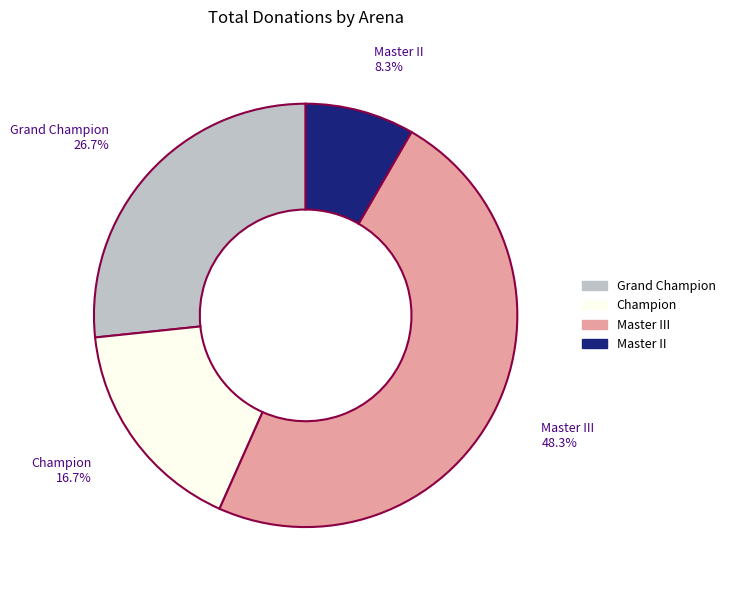

What is the largest slice in the pie chart?

Master III